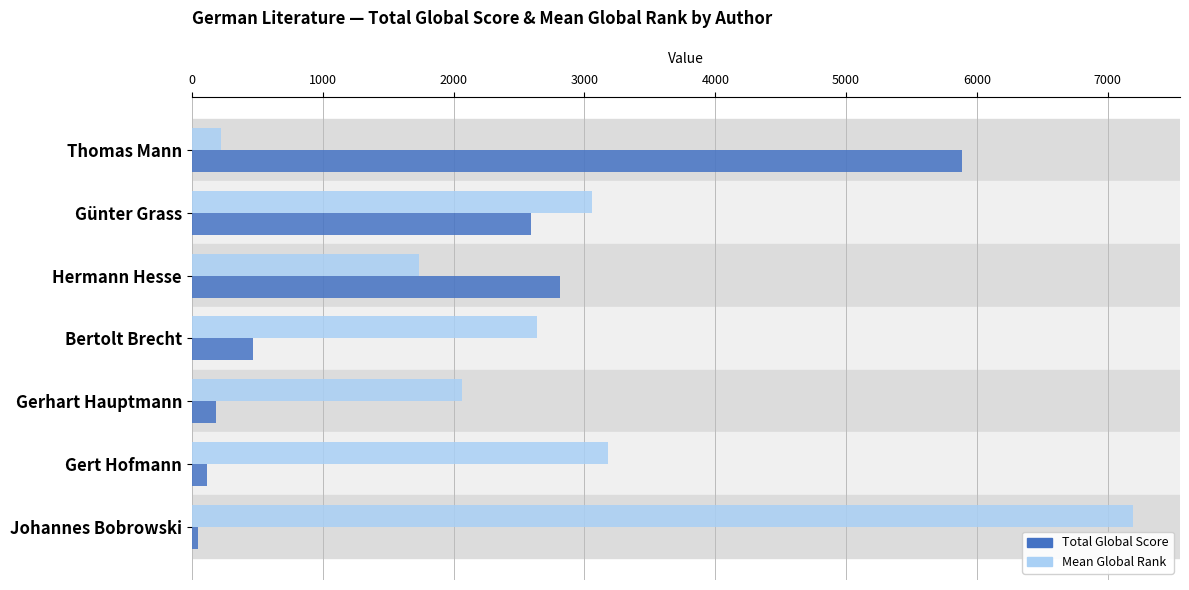

At Gert Hofmann, list the series in order from smallest to largest.

Total Global Score, Mean Global Rank